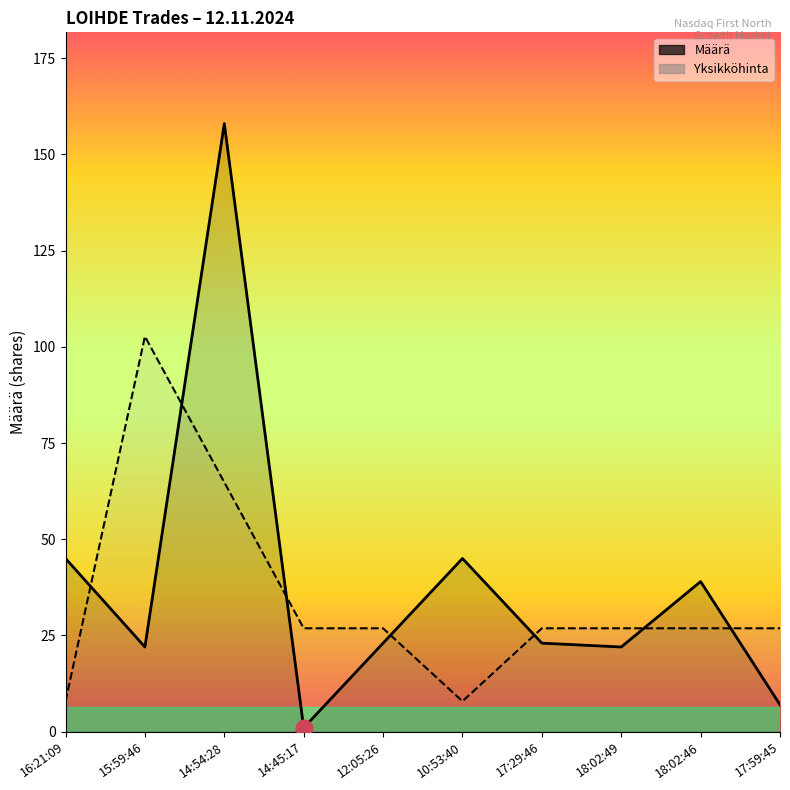

True or false: Yksikköhinta has a value of 7.1 at 12:05:26.

False